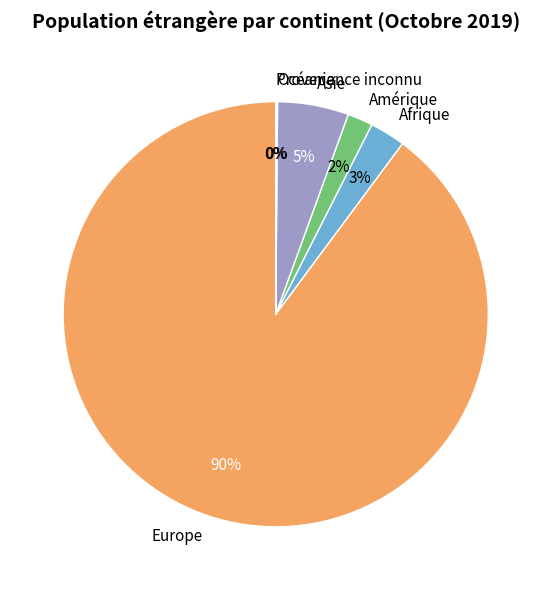

Which category has the biggest portion of the pie?

Europe